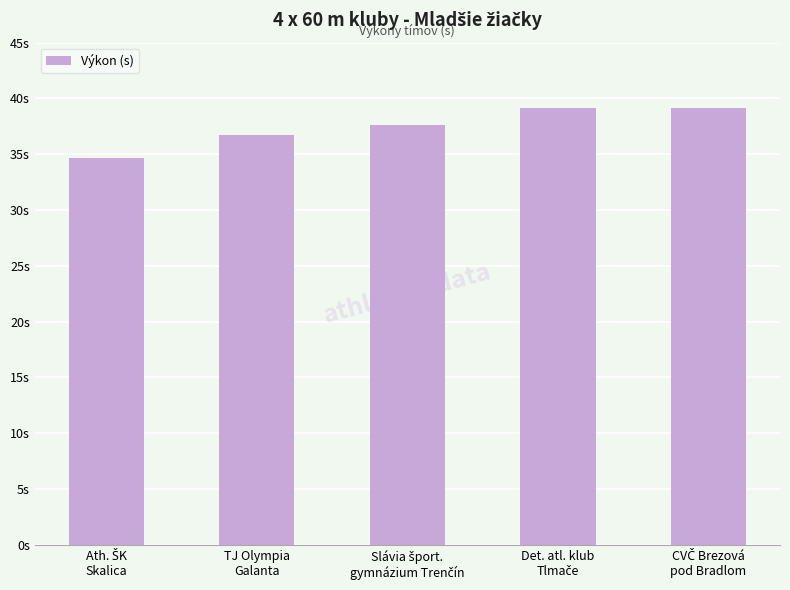

The chart shows a value of 39.1 at Det. atl. klub
Tlmače. True or false?

True